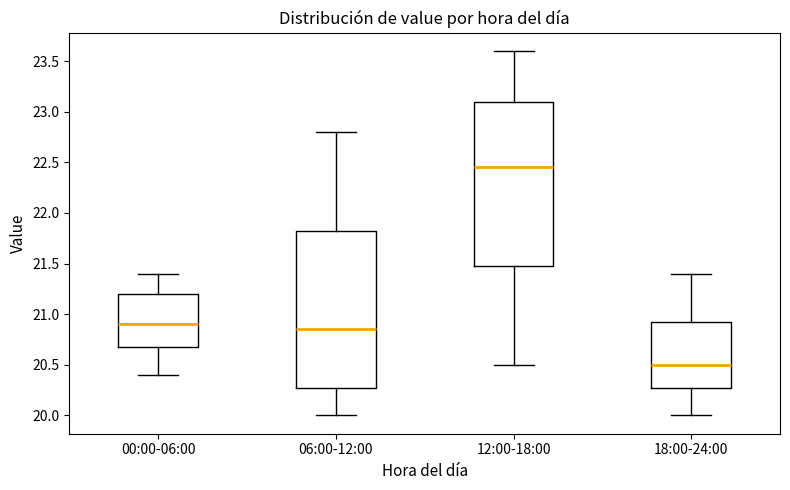

Reading left to right, transcribe this box plot: for each box, give where its median line is, the range the box spans, and where its two whiskers end, as read against the y-axis. The values are not printed on the chart, so give them approximately, as read against the axis.

00:00-06:00: median 20.90, box 20.70 to 21.20, whiskers 20.40 to 21.40
06:00-12:00: median 20.85, box 20.30 to 21.85, whiskers 20.00 to 22.80
12:00-18:00: median 22.45, box 21.50 to 23.10, whiskers 20.50 to 23.60
18:00-24:00: median 20.50, box 20.30 to 20.95, whiskers 20.00 to 21.40